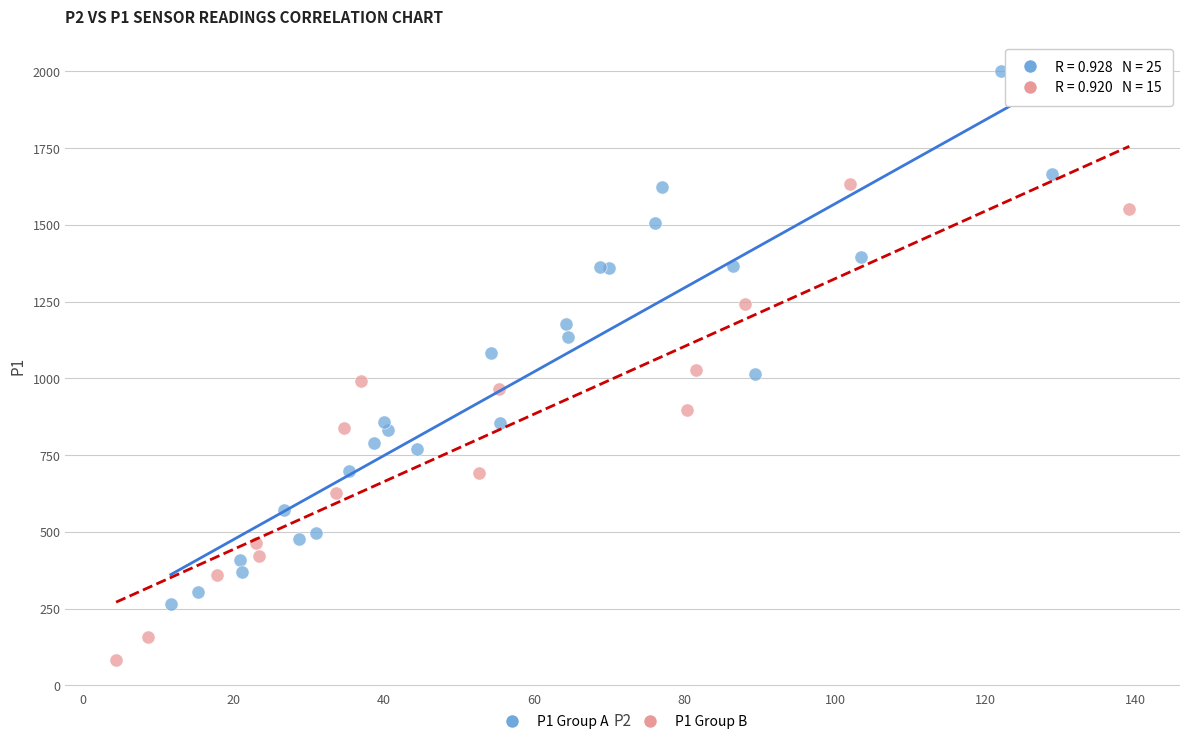

Which series has the widest spread of Y values?

P1 Group A